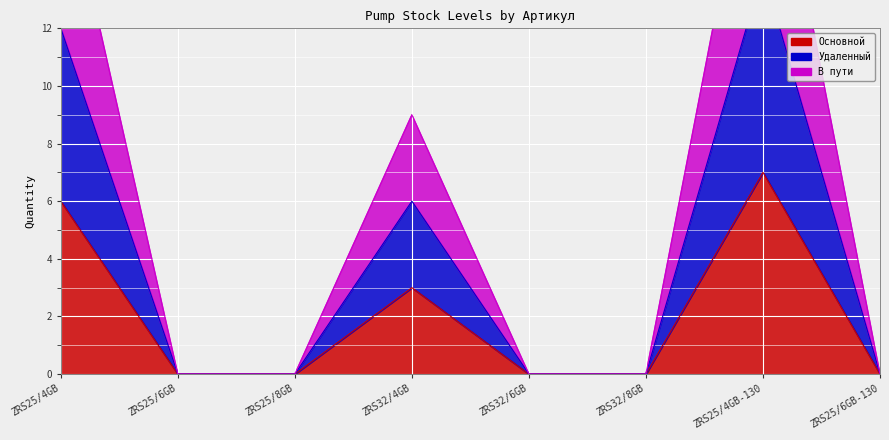

What position from the right is ZRS25/8GB?

6